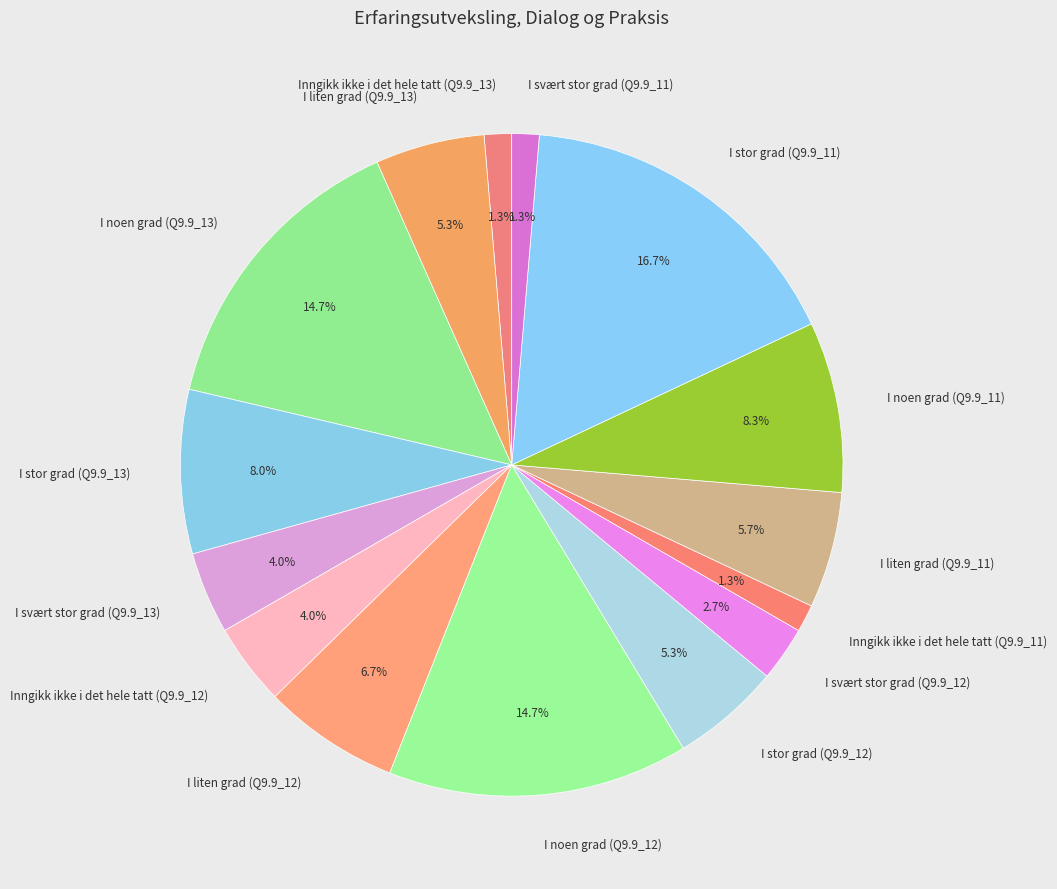

To the nearest percent, what is the combined percentage of I stor grad (Q9.9_13) and I svært stor grad (Q9.9_11)?

9%